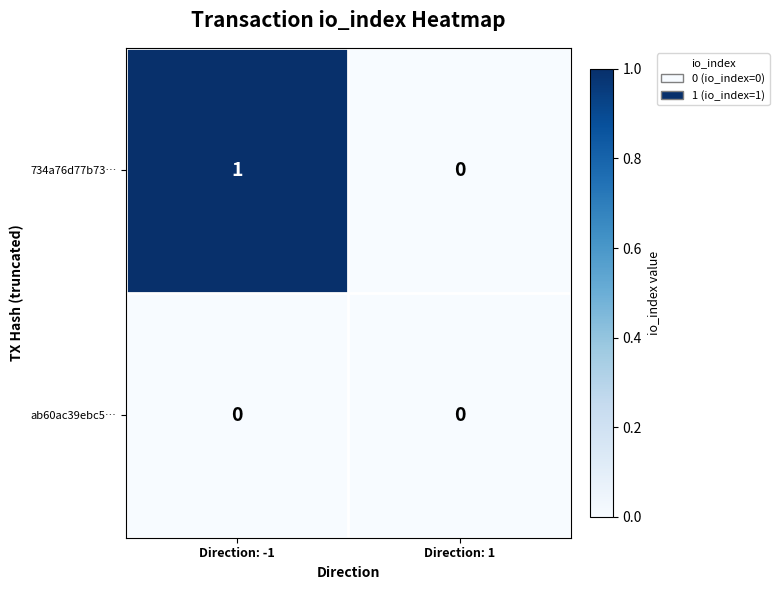

Which series changed the most between Direction: -1 and Direction: 1?

734a76d77b73…